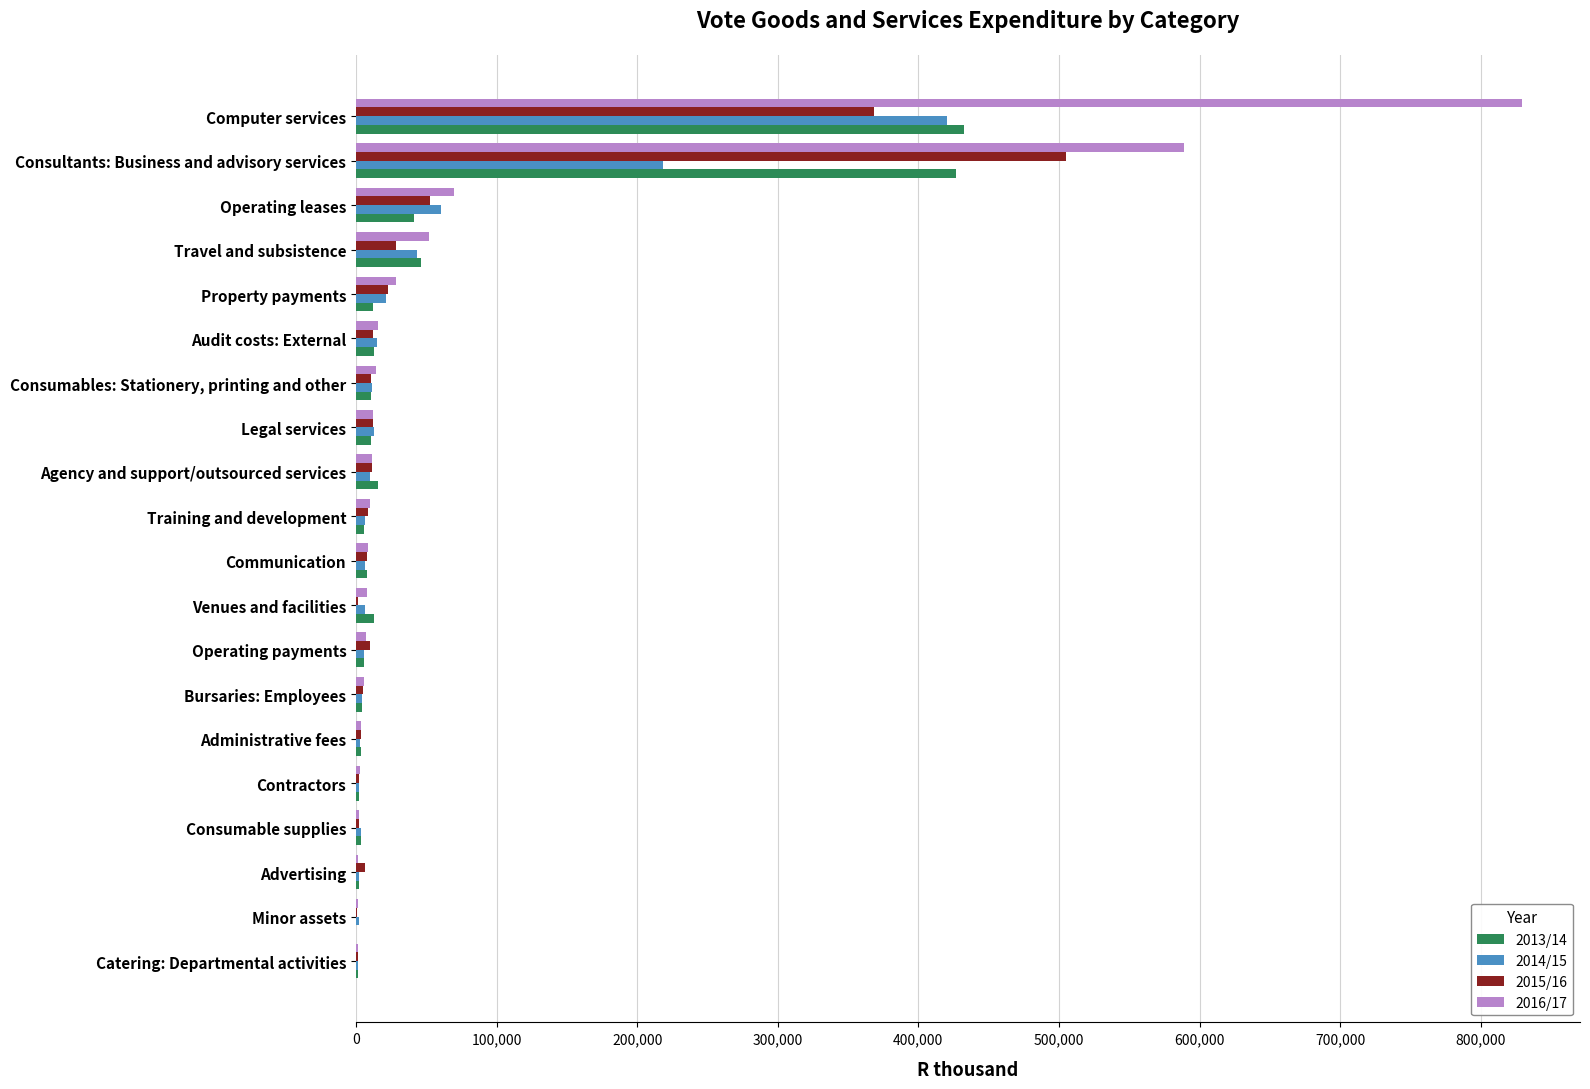

What is the total value across all series at Consultants: Business and advisory services?

1739814